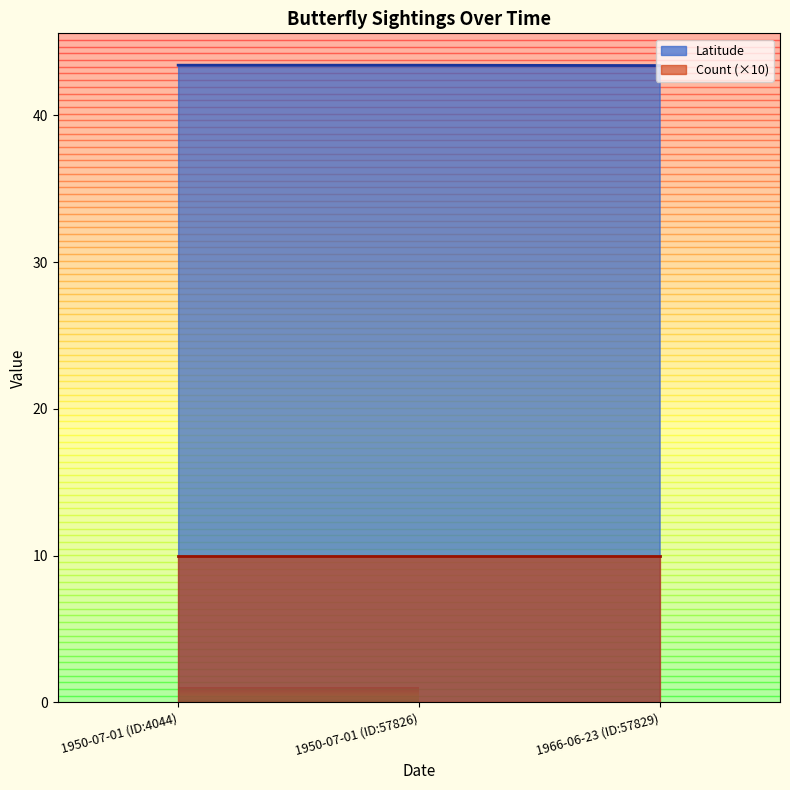

What is the sum of all values?

130.2